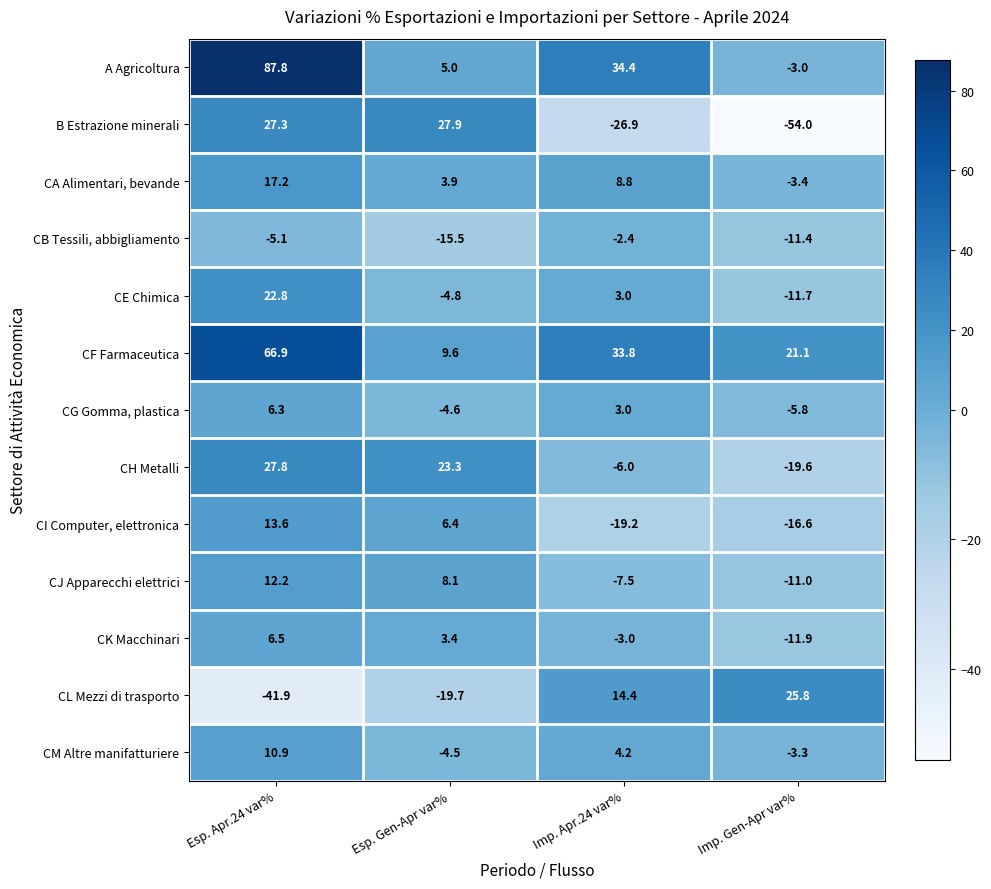

Is it true that CF Farmaceutica equals 21.1 at Imp. Gen-Apr var%?

True